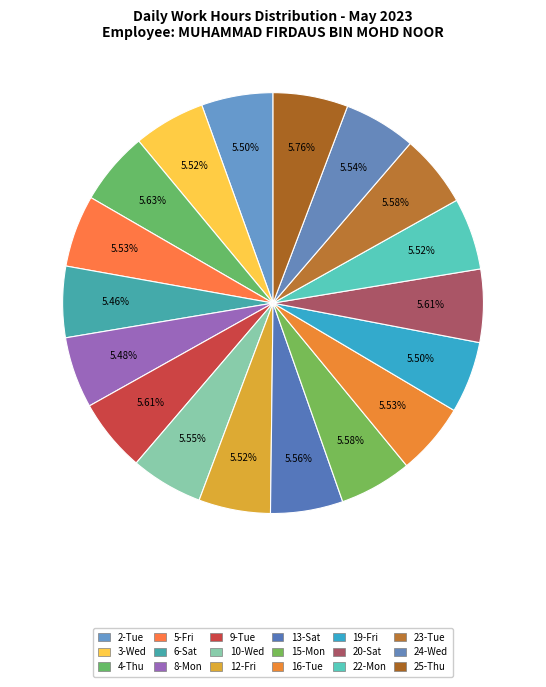

Count the number of slices in the pie.

18